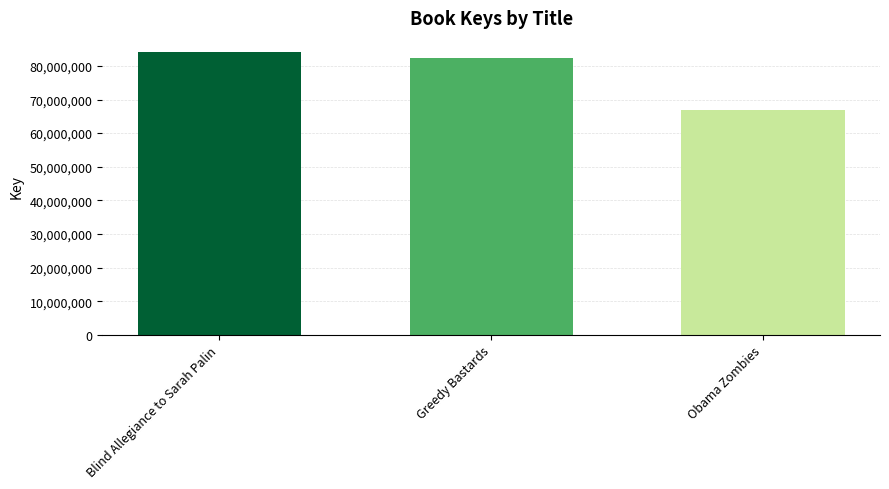

Rank the categories by value from lowest to highest.

Obama Zombies, Greedy Bastards, Blind Allegiance to Sarah Palin